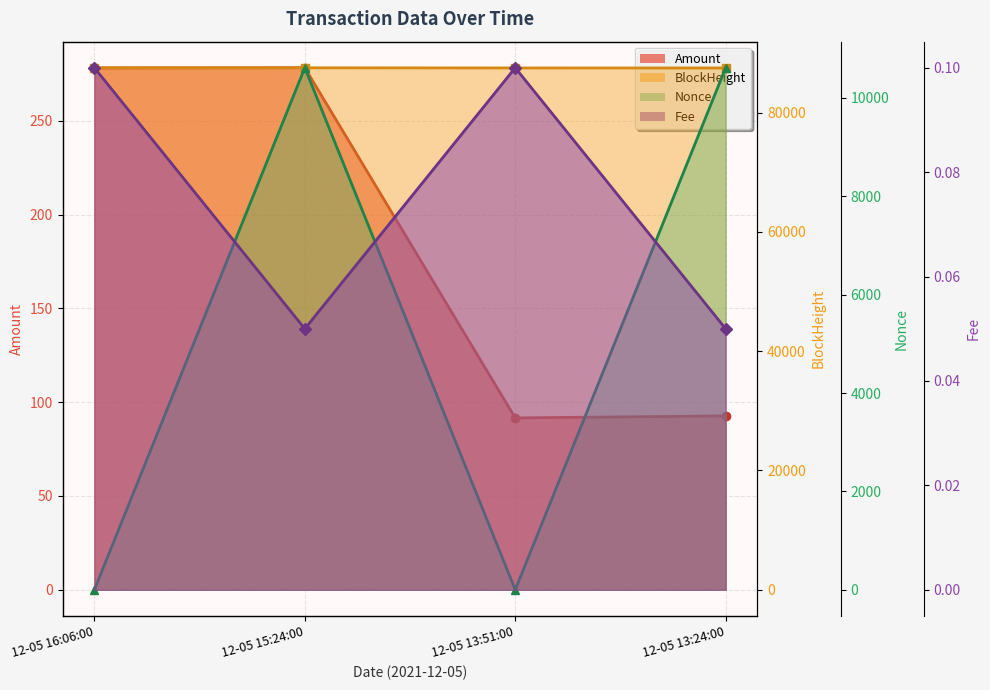

List the series in order of their peak value, highest first.

BlockHeight, Nonce, Amount, Fee